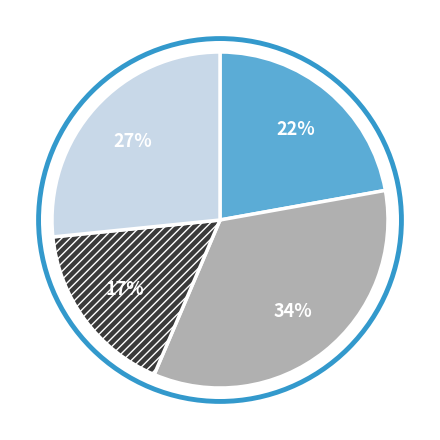

How many segments does this pie chart have?

4